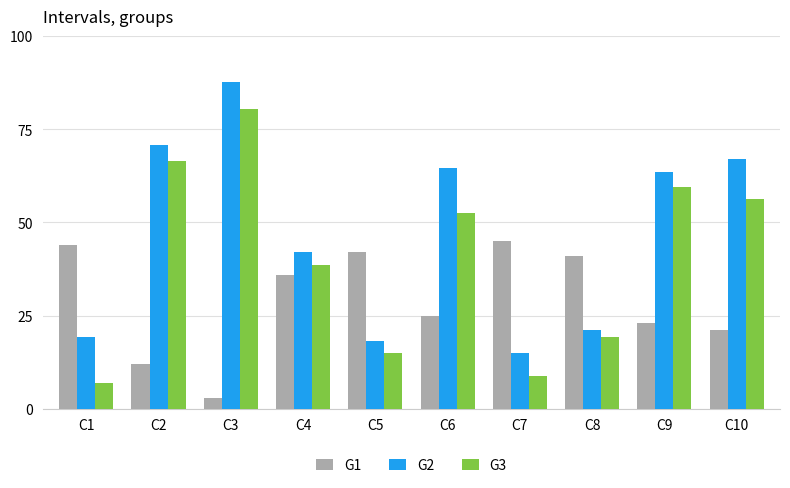

What is the total value across all series at C1?

70.1